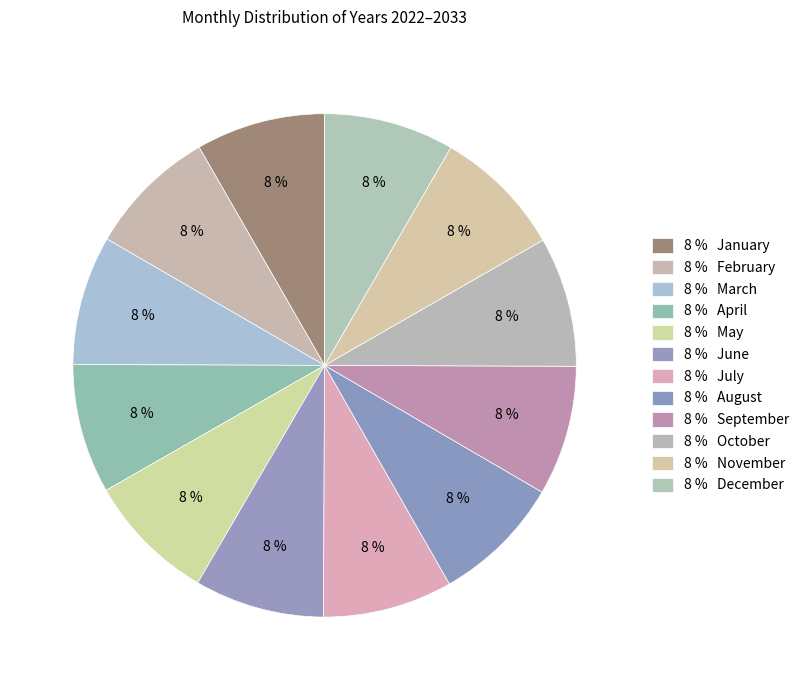

How many segments does this pie chart have?

12